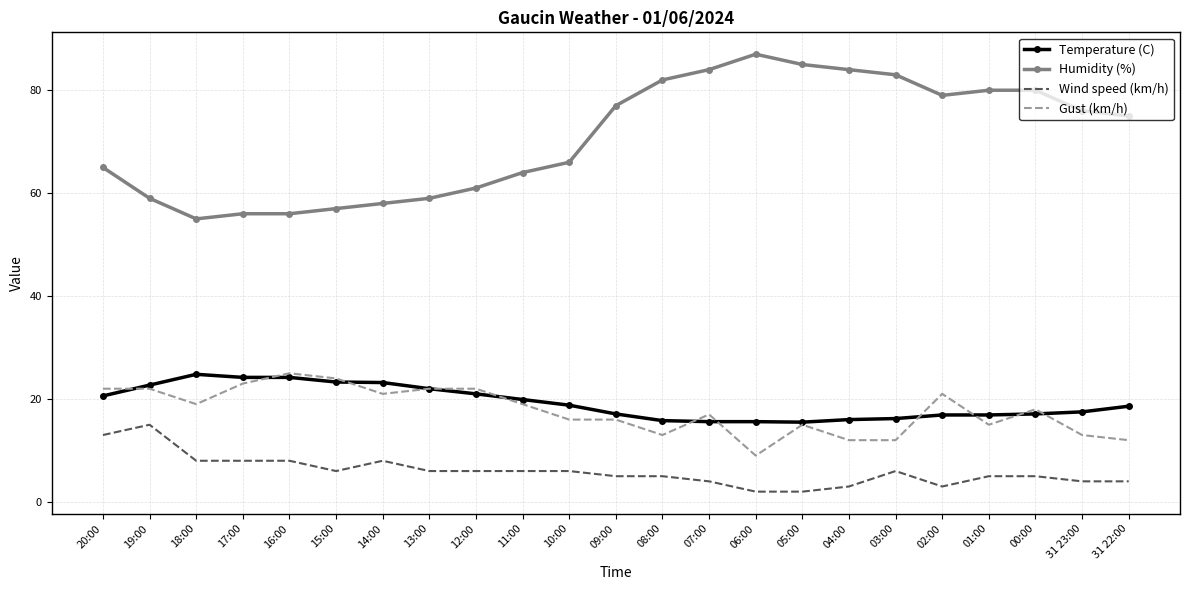

Is the value of Humidity (%) at 31 22:00 greater than the value of Gust (km/h) at 04:00?

Yes